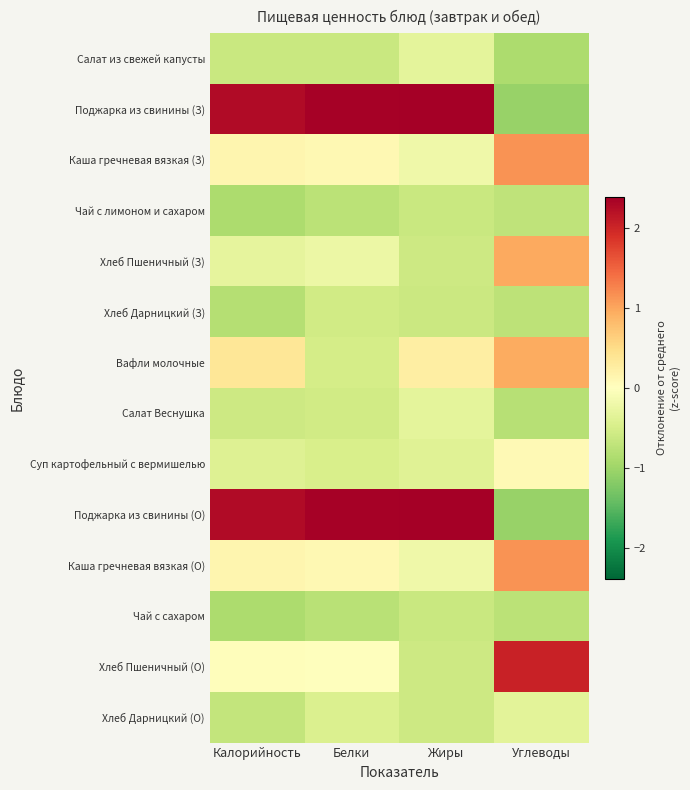

Reading left to right, extract all data points from this chart.

Салат из свежей капусты: Калорийность=-0.6	Белки=-0.6	Жиры=-0.3	Углеводы=-0.9
Поджарка из свинины (З): Калорийность=2.3	Белки=2.4	Жиры=2.4	Углеводы=-1.1
Каша гречневая вязкая (З): Калорийность=0.1	Белки=0.1	Жиры=-0.2	Углеводы=1.1
Чай с лимоном и сахаром: Калорийность=-0.9	Белки=-0.8	Жиры=-0.6	Углеводы=-0.7
Хлеб Пшеничный (З): Калорийность=-0.3	Белки=-0.2	Жиры=-0.6	Углеводы=1.0
Хлеб Дарницкий (З): Калорийность=-0.8	Белки=-0.5	Жиры=-0.6	Углеводы=-0.7
Вафли молочные: Калорийность=0.4	Белки=-0.5	Жиры=0.2	Углеводы=1.0
Салат Веснушка: Калорийность=-0.6	Белки=-0.6	Жиры=-0.3	Углеводы=-0.8
Суп картофельный с вермишелью: Калорийность=-0.4	Белки=-0.5	Жиры=-0.4	Углеводы=0.1
Поджарка из свинины (О): Калорийность=2.3	Белки=2.4	Жиры=2.4	Углеводы=-1.1
Каша гречневая вязкая (О): Калорийность=0.1	Белки=0.1	Жиры=-0.2	Углеводы=1.1
Чай с сахаром: Калорийность=-0.9	Белки=-0.8	Жиры=-0.6	Углеводы=-0.8
Хлеб Пшеничный (О): Калорийность=0.0	Белки=0.0	Жиры=-0.6	Углеводы=2.0
Хлеб Дарницкий (О): Калорийность=-0.7	Белки=-0.4	Жиры=-0.6	Углеводы=-0.3